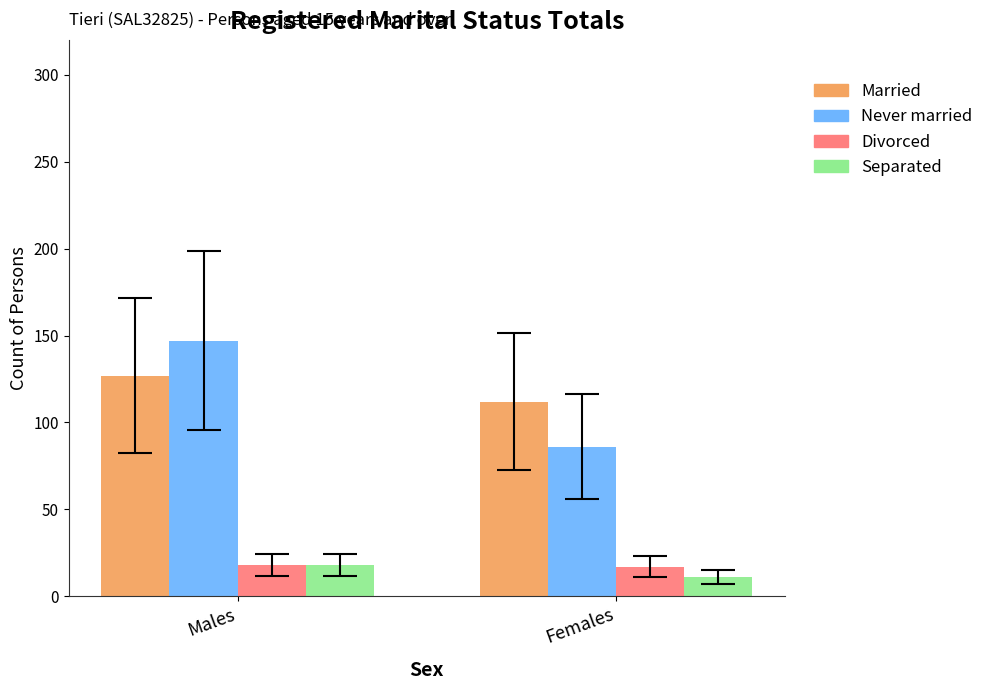

Does the chart contain any negative values?

No